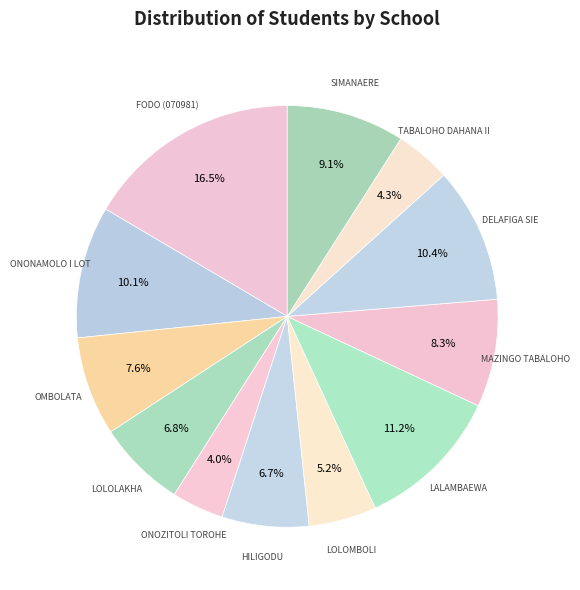

How many segments does this pie chart have?

12